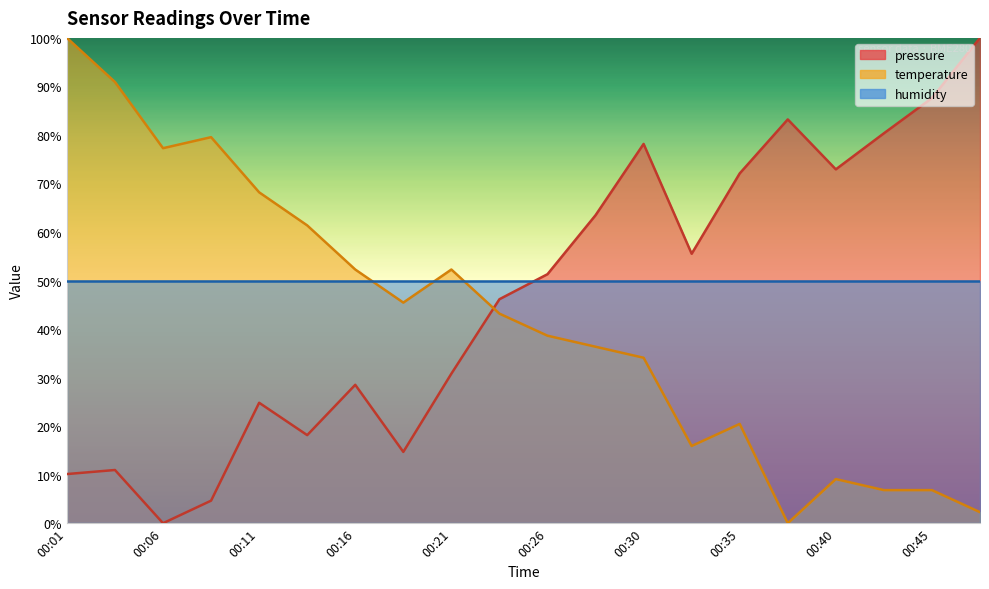

How many values in the pressure series exceed 51?

10